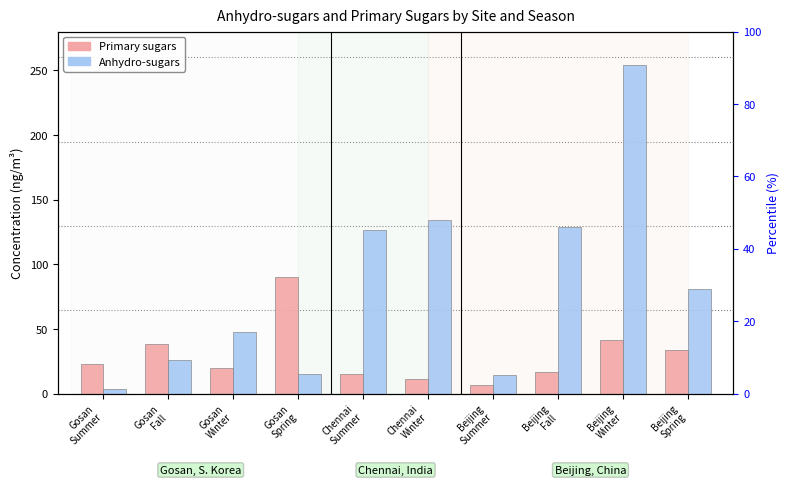

Which series has the widest spread of values?

Anhydro-sugars